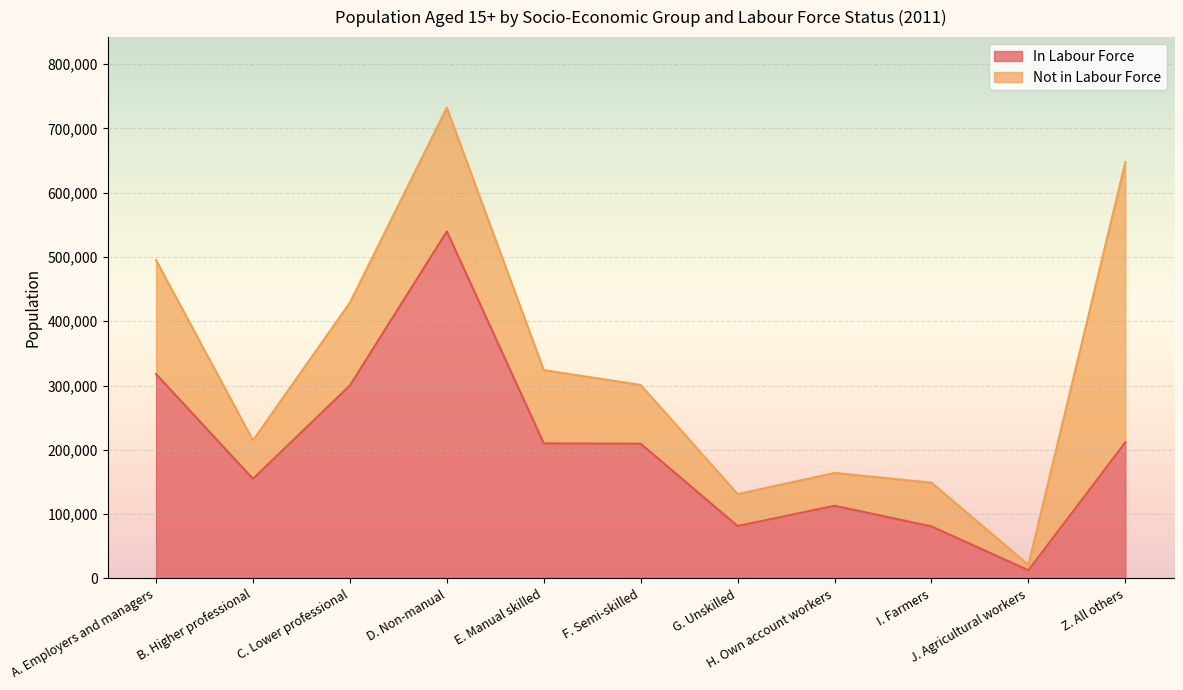

Count the number of categories in the chart.

11